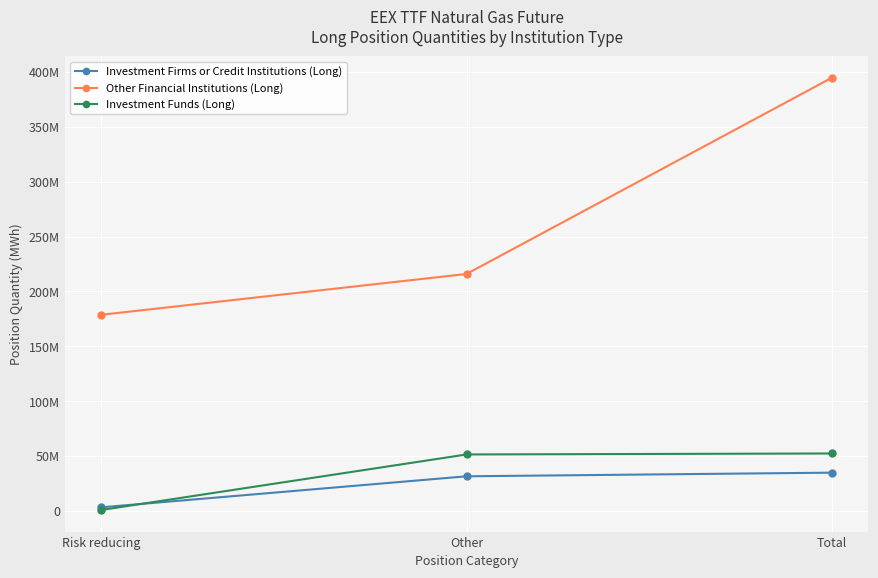

Does the chart have visible grid lines?

Yes